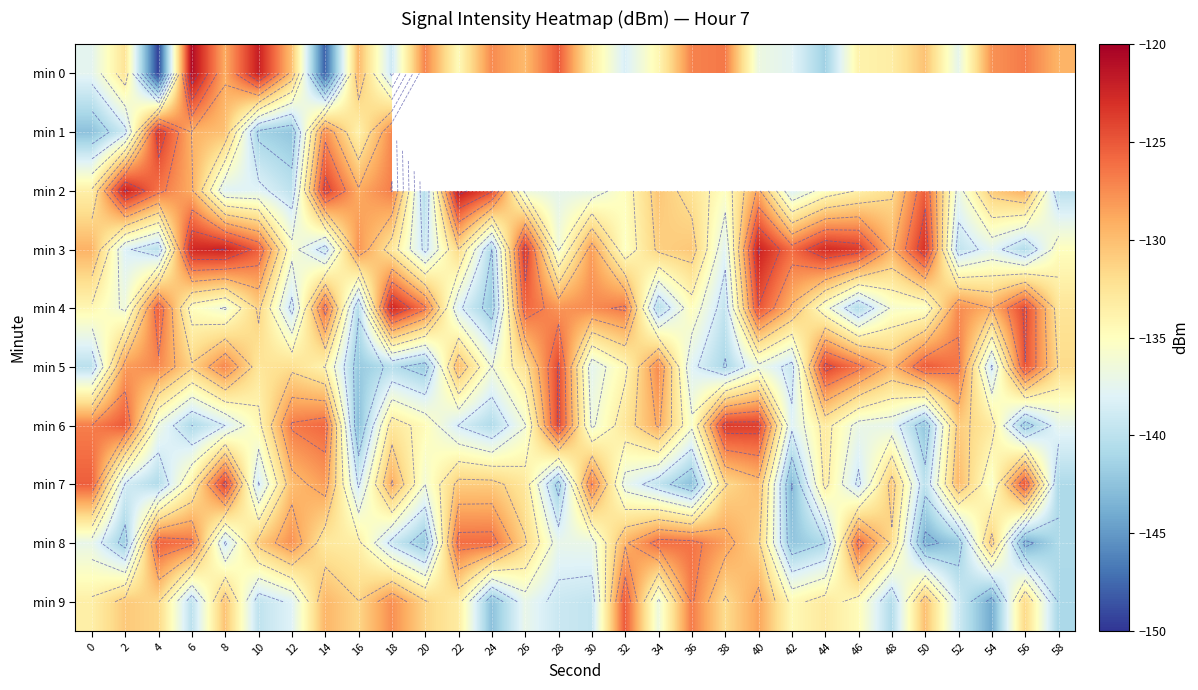

Which has a higher value, 14 or 50?

50